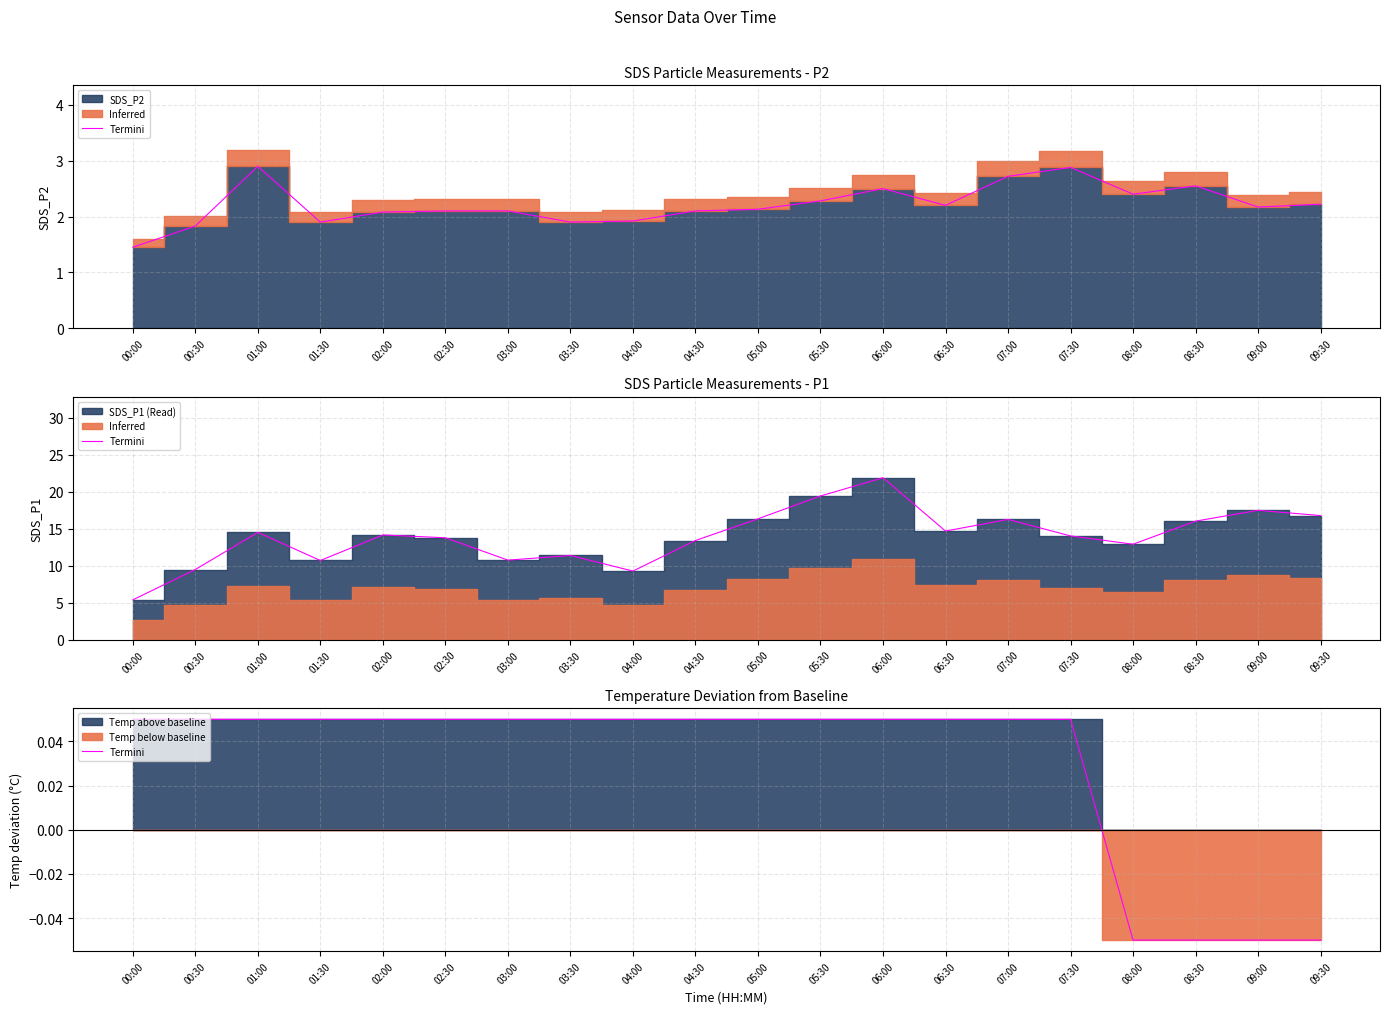

How many values exceed 0?

16